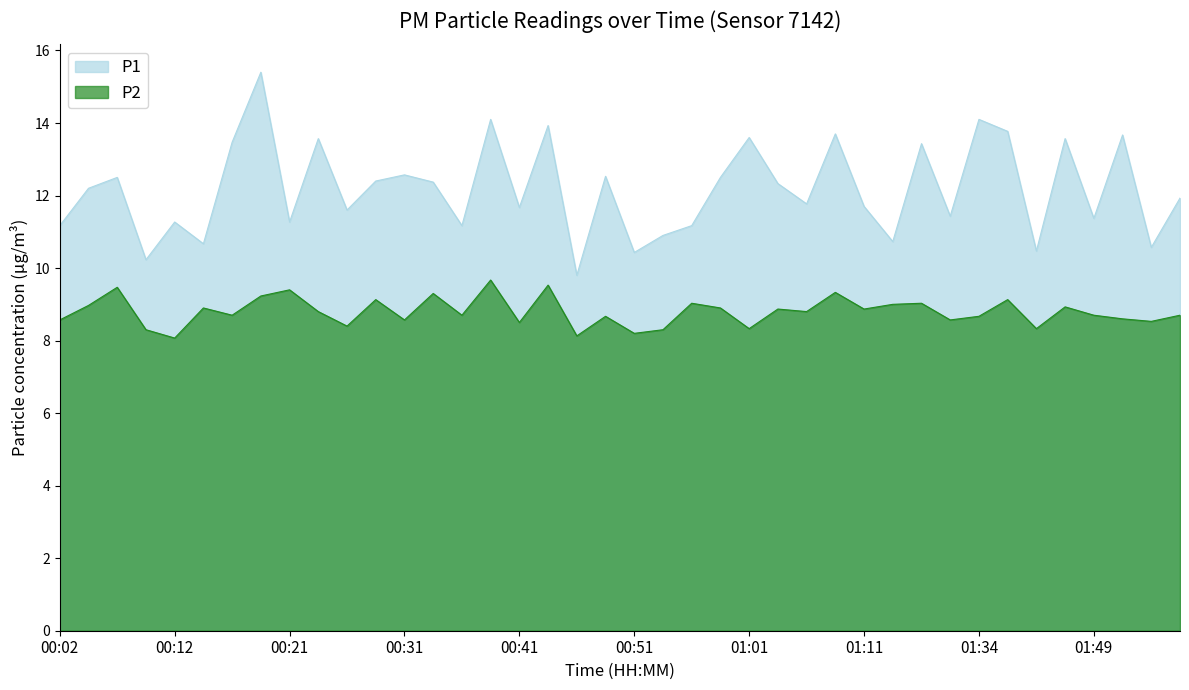

What is the difference between the maximum and minimum values in the P2 series?

1.6